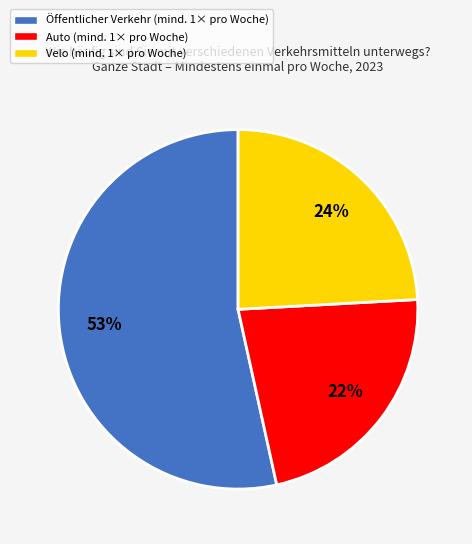

What is the largest slice in the pie chart?

Öffentlicher Verkehr